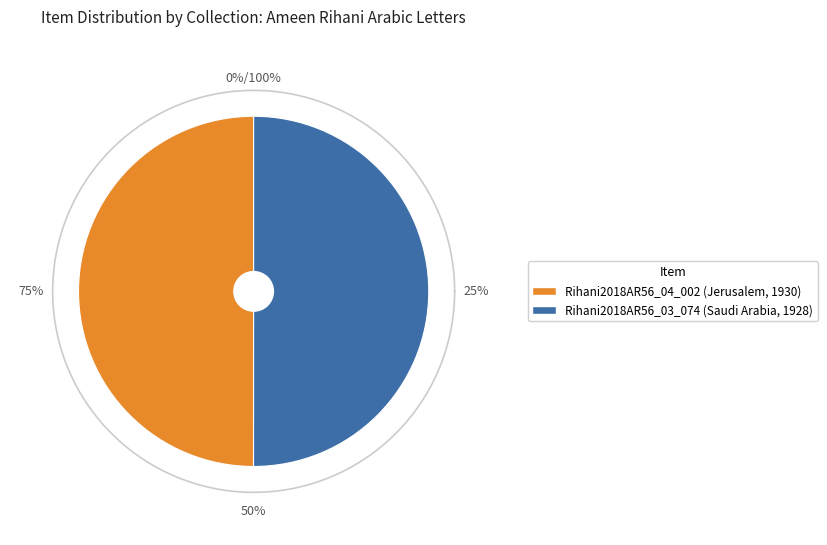

How many slices are in this pie chart?

2